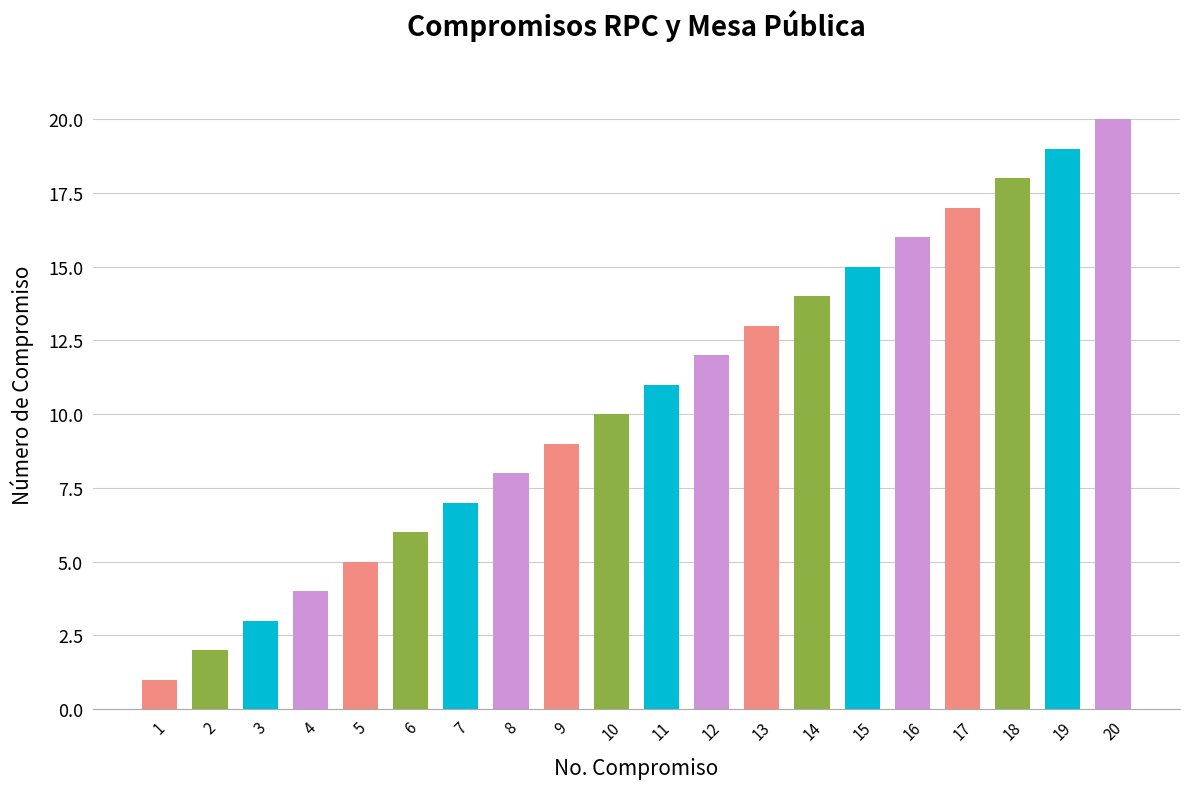

Which has a higher value, 18 or 10?

18